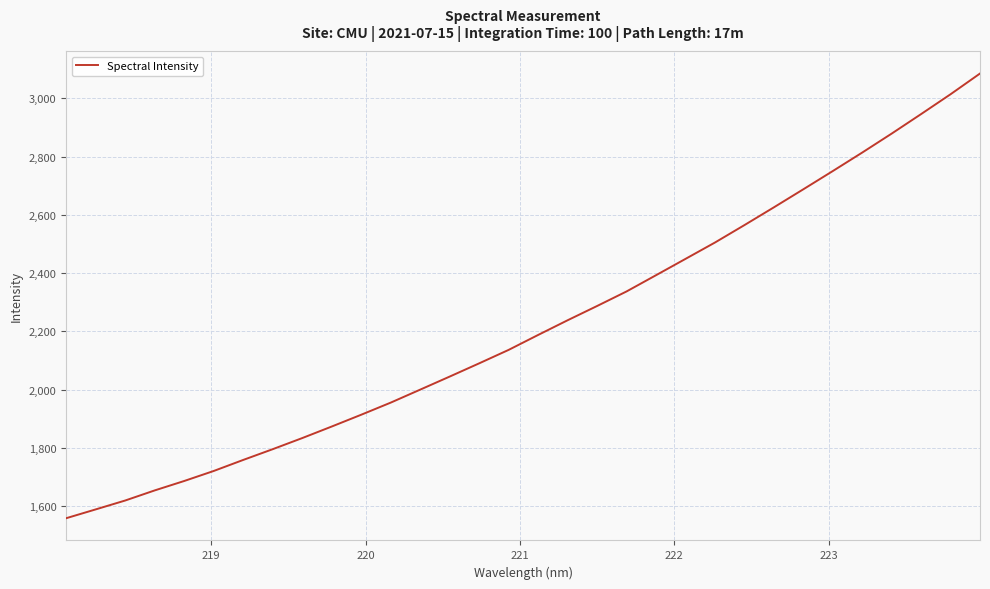

What is the greatest value displayed?

3085.4